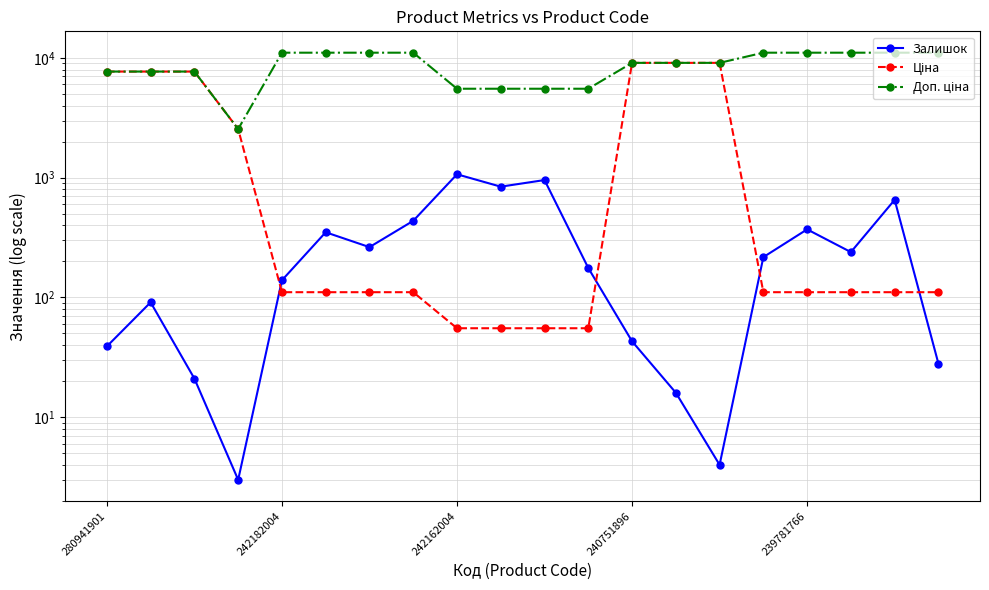

At how many categories does at least one series exceed 9913?

9